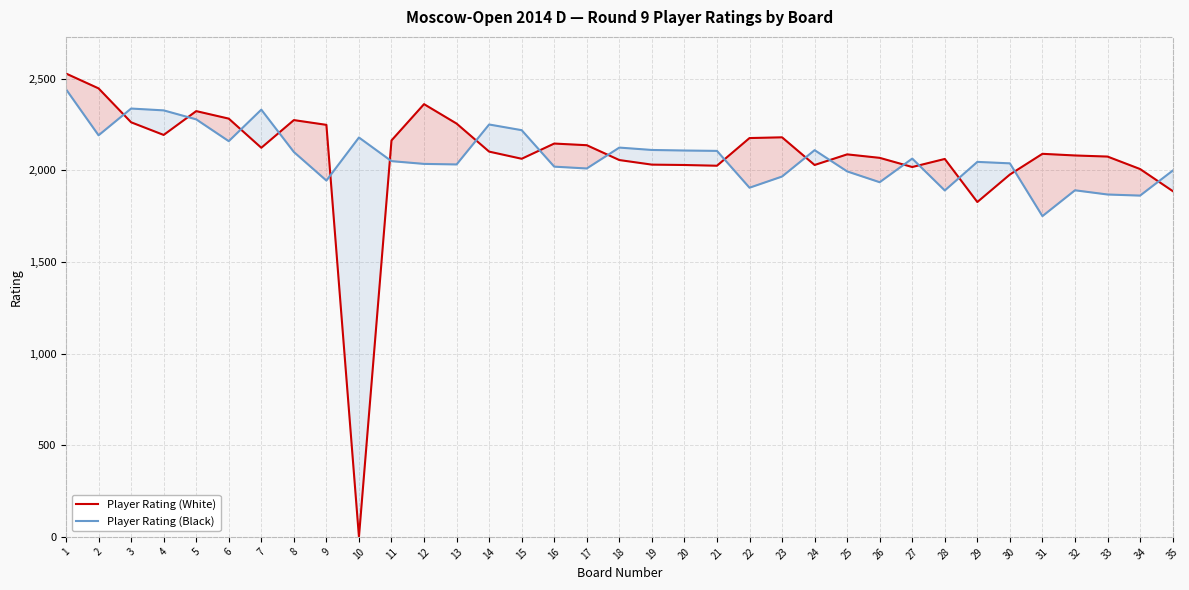

What is the approximate value of Player Rating (White) at 16?

2146